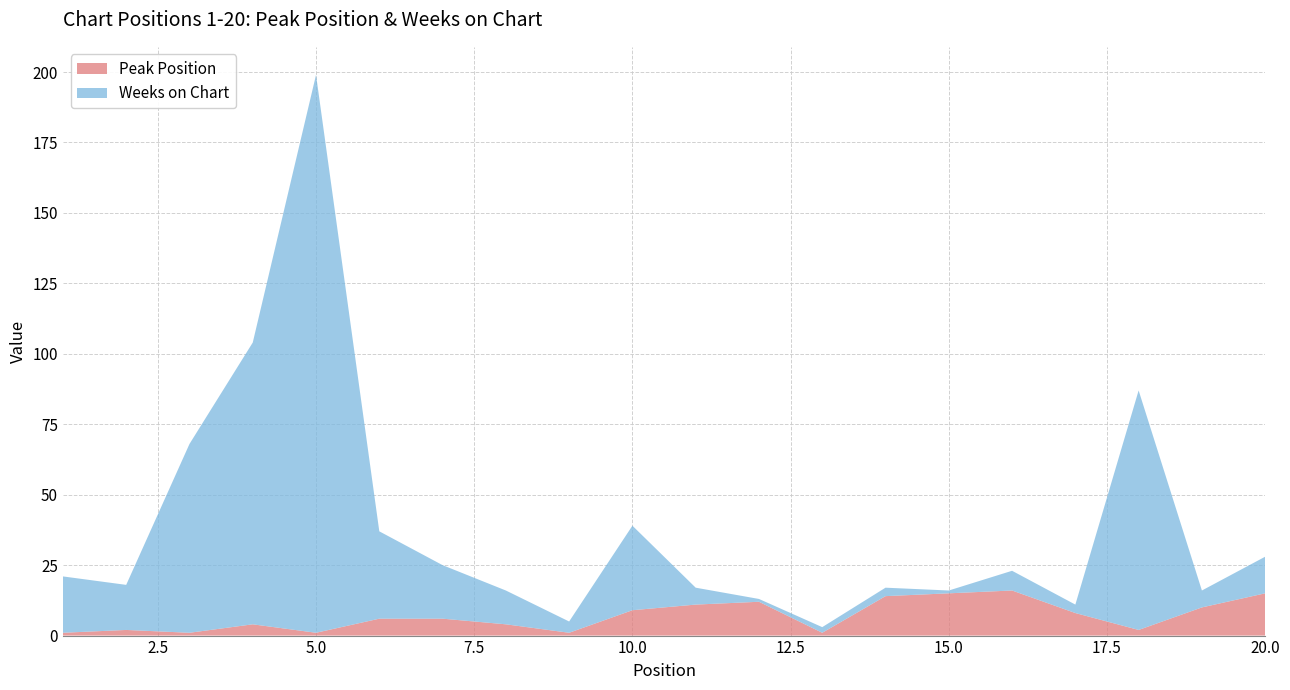

Reading right to left, list all the values displayed in this chart.

Peak Position: 15	10	2	8	16	15	14	1	12	11	9	1	4	6	6	1	4	1	2	1
Weeks on Chart: 13	6	85	3	7	1	3	2	1	6	30	4	12	19	31	198	100	67	16	20